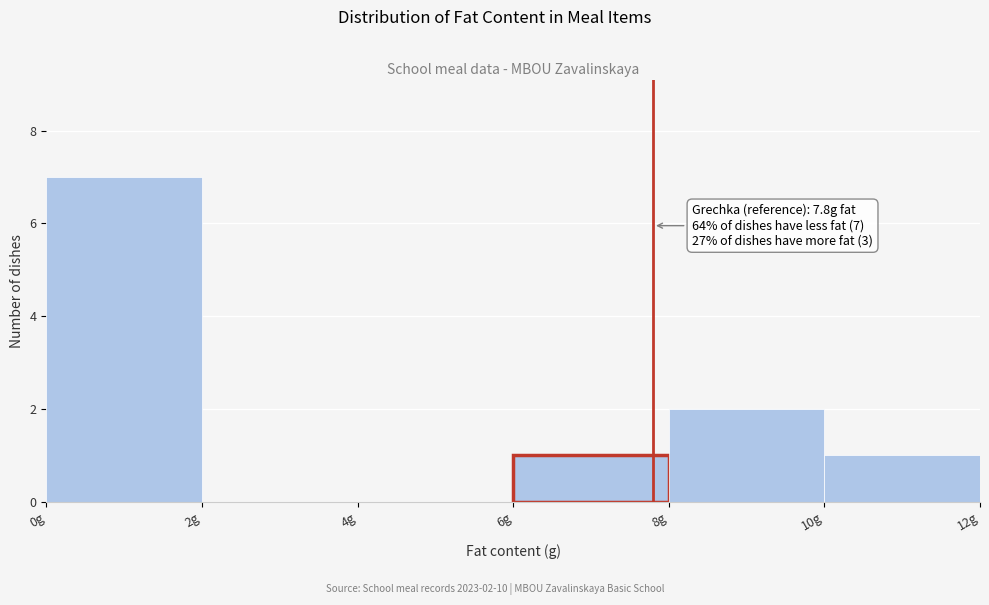

Which range on the x-axis has the tallest bar?

0 to 2